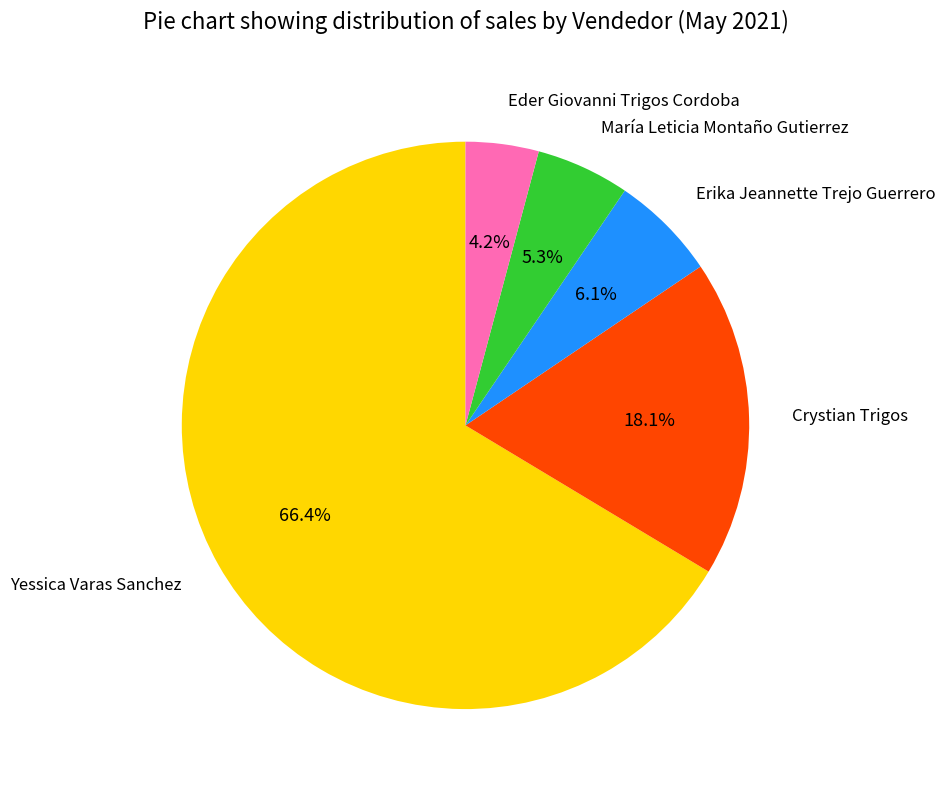

Count the number of slices in the pie.

5